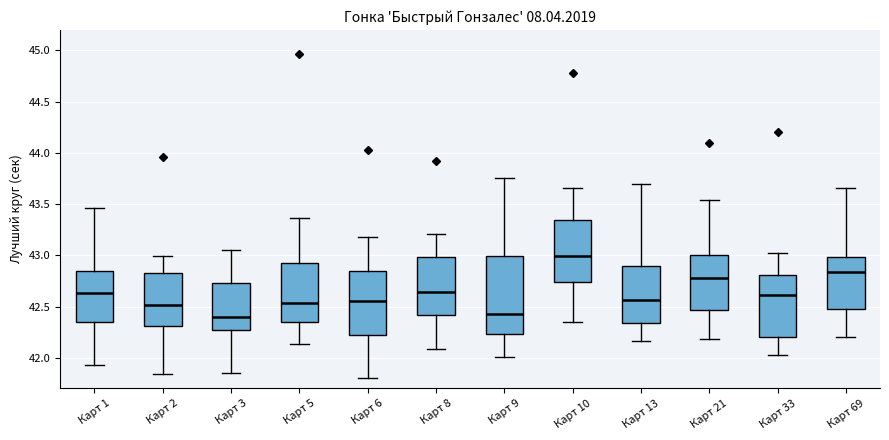

Where is the upper edge of the box for Карт 2 on the y-axis? The values are not printed on the chart, so give them approximately, as read against the axis.

42.85